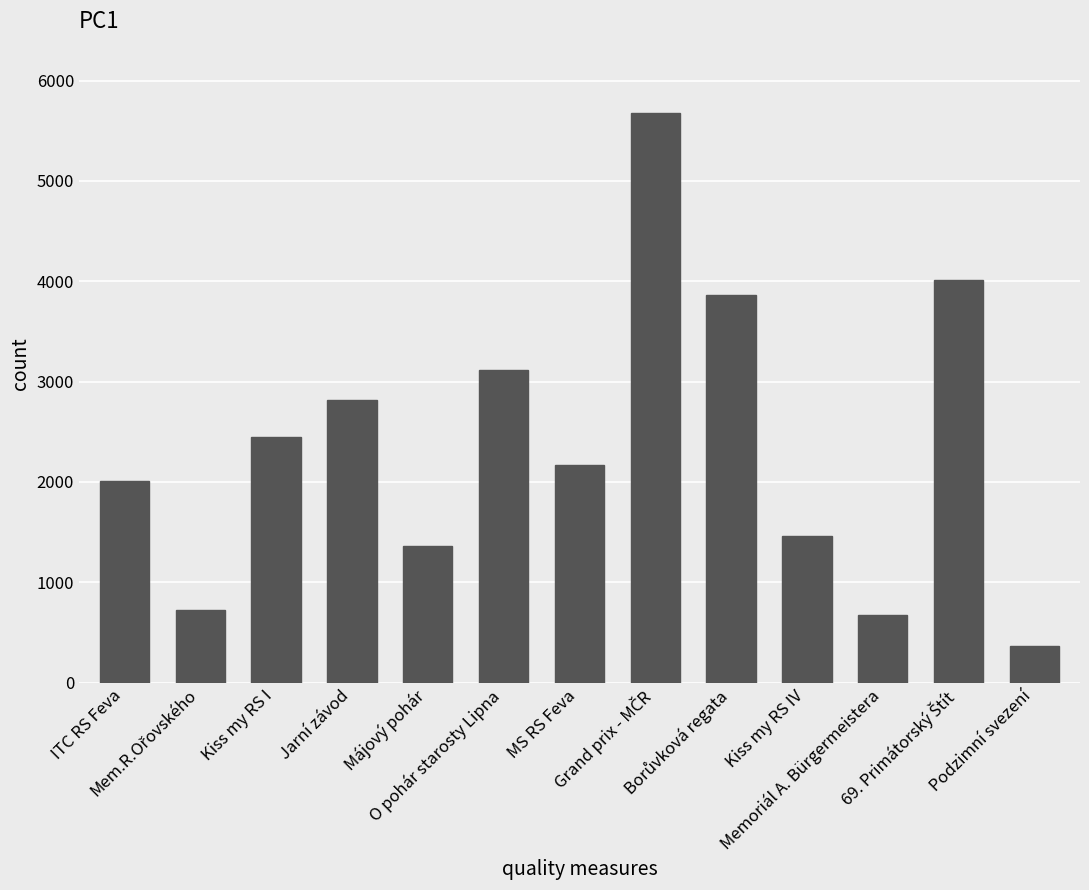

What is the greatest value displayed?

5677